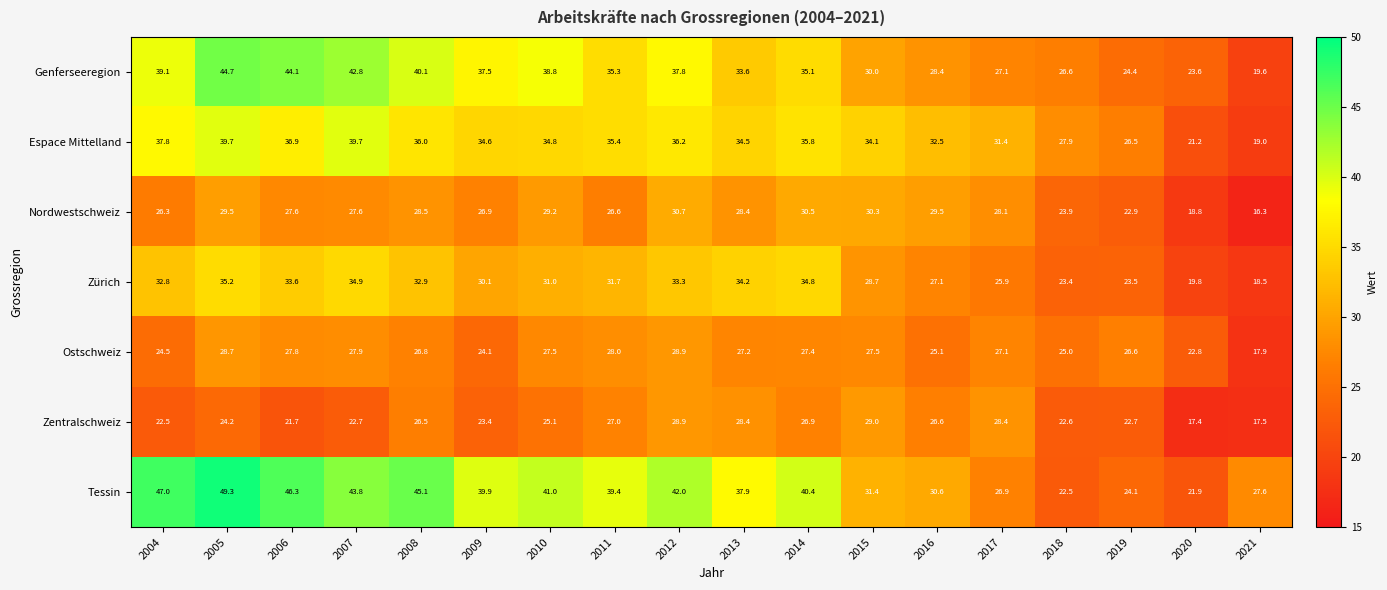

Rank the series by their maximum value, from highest to lowest.

Tessin, Genferseeregion, Espace Mittelland, Zürich, Nordwestschweiz, Zentralschweiz, Ostschweiz